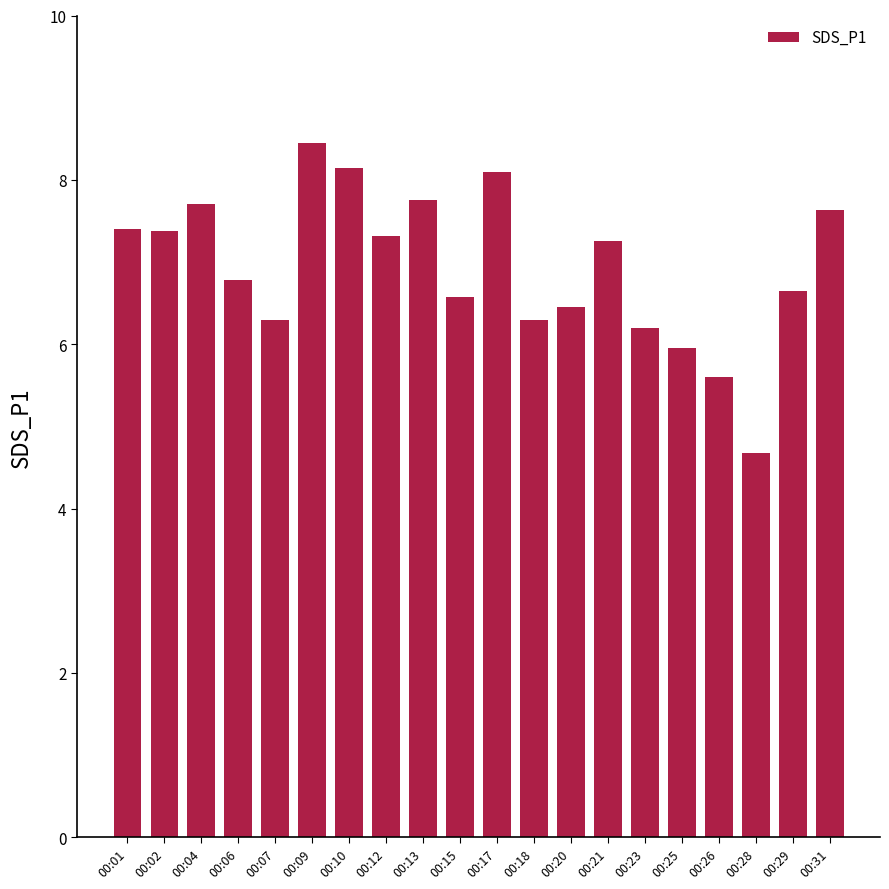

Count the number of values greater than 7.

10